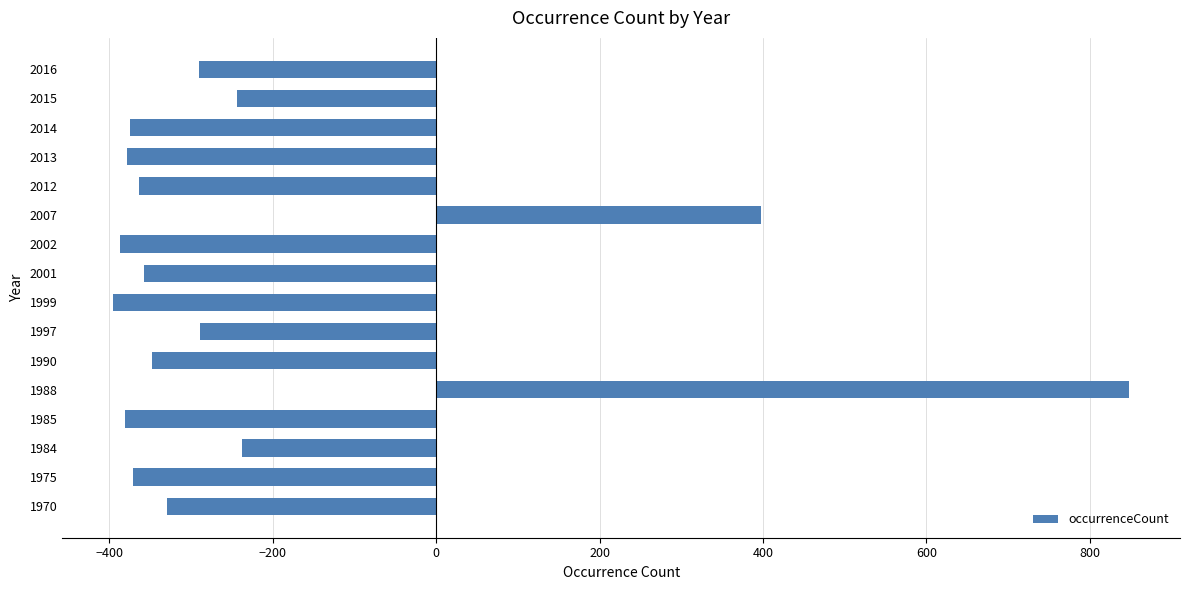

The value at 1970 is -329. True or false?

True